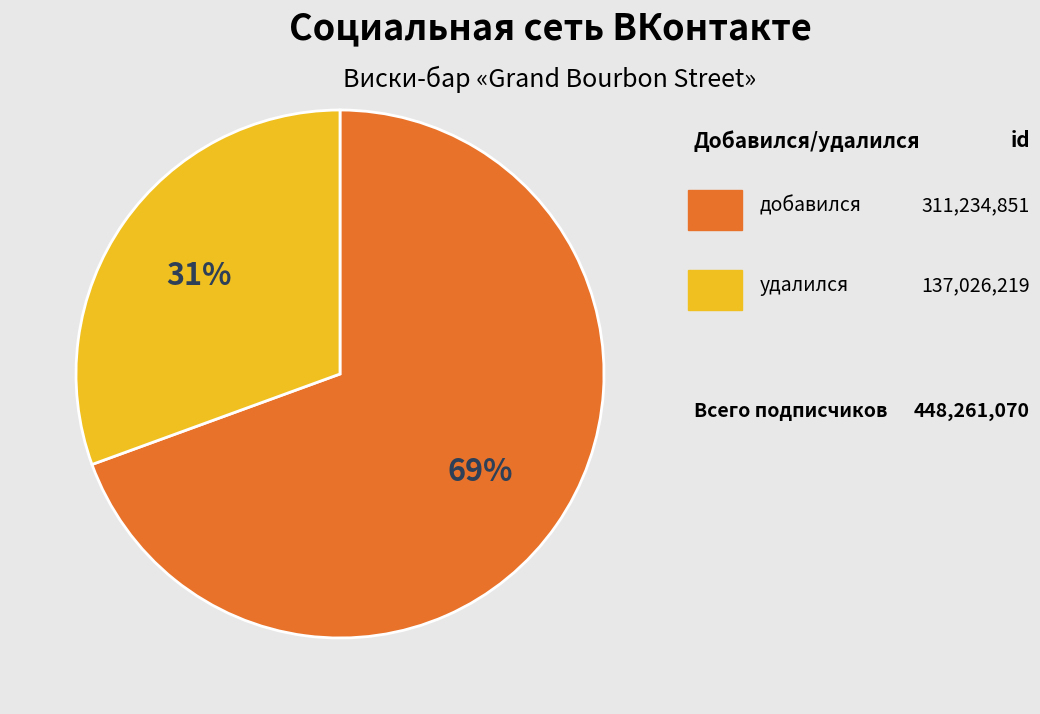

To the nearest percent, what is the average slice percentage?

50%